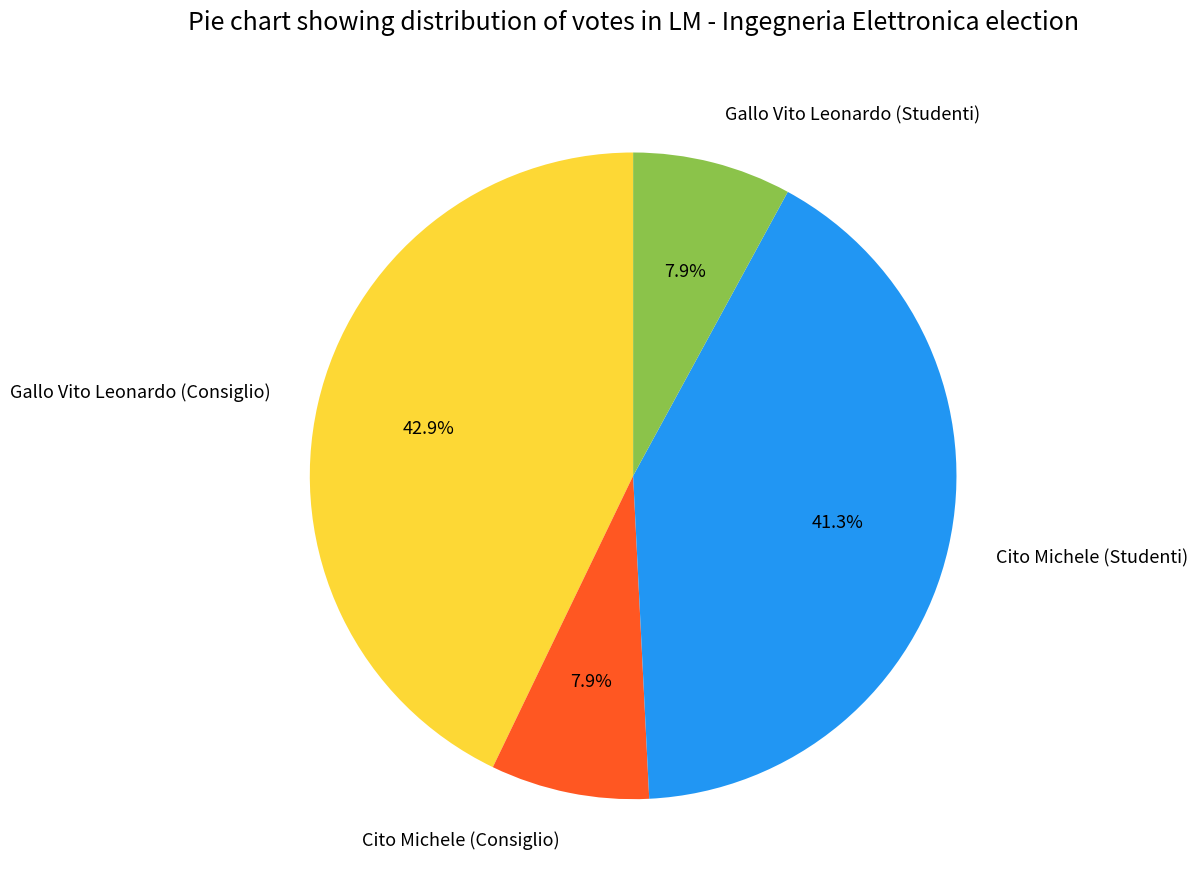

Between Gallo Vito Leonardo (Studenti) and Cito Michele (Studenti), which is larger?

Cito Michele (Studenti)